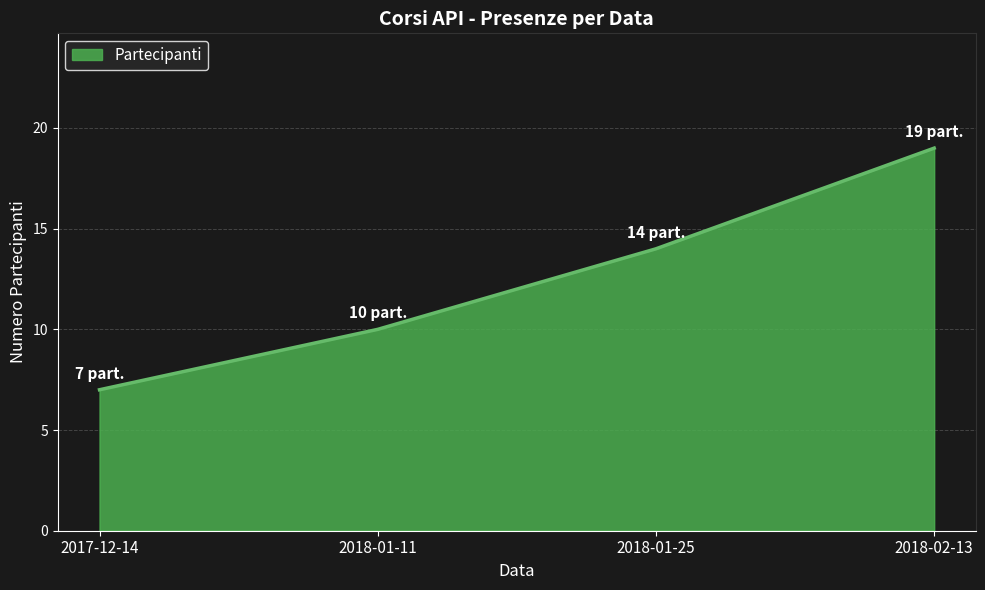

Does the chart have visible grid lines?

Yes